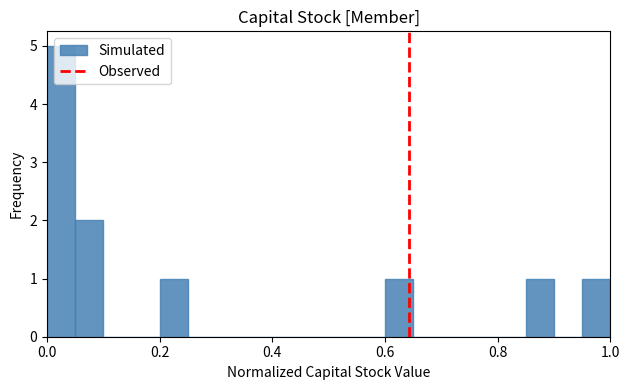

Around what value on the x-axis is the tallest bar? Give the approximate position of its centre, as read against the axis.

0.02